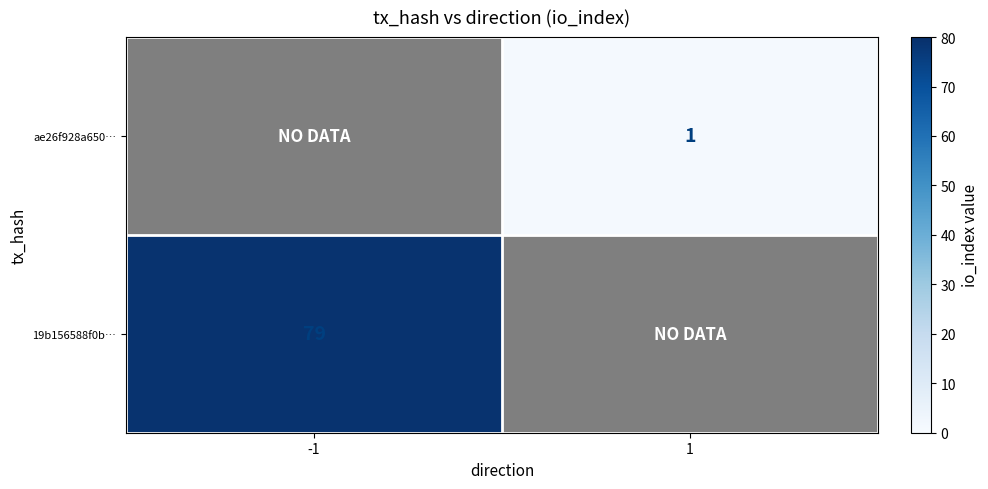

True or false: ae26f928a650… has a value of 1 at 1.

True